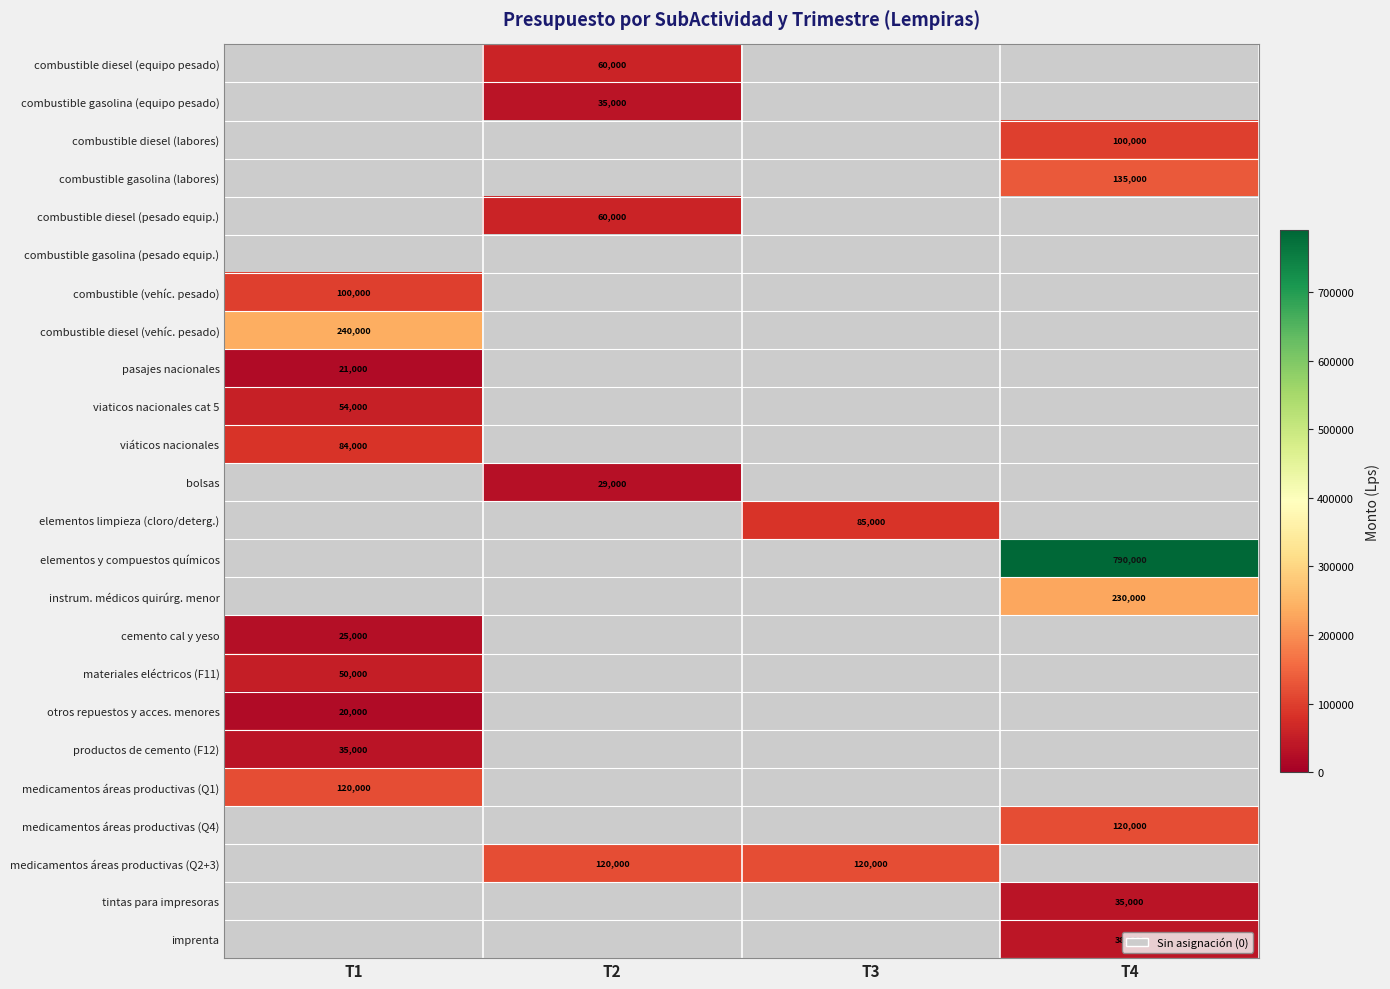

Is it true that medicamentos áreas productivas (Q2+3) equals 120000 at T2?

True